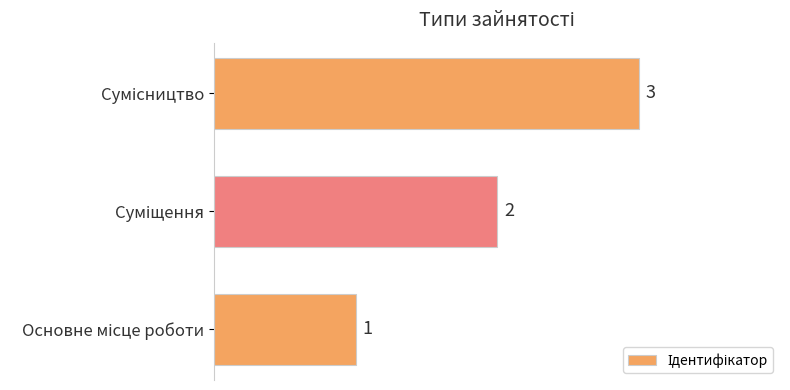

How many values are between 1 and 3?

3